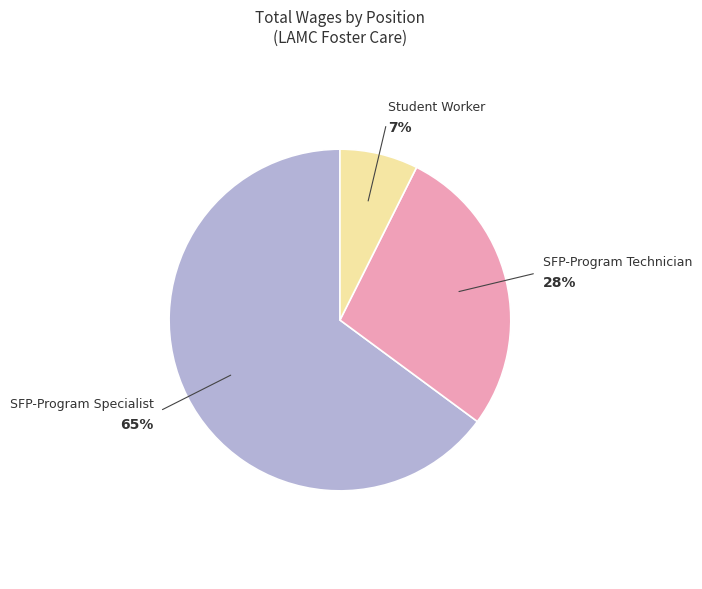

To the nearest percent, what is the average slice percentage?

33%